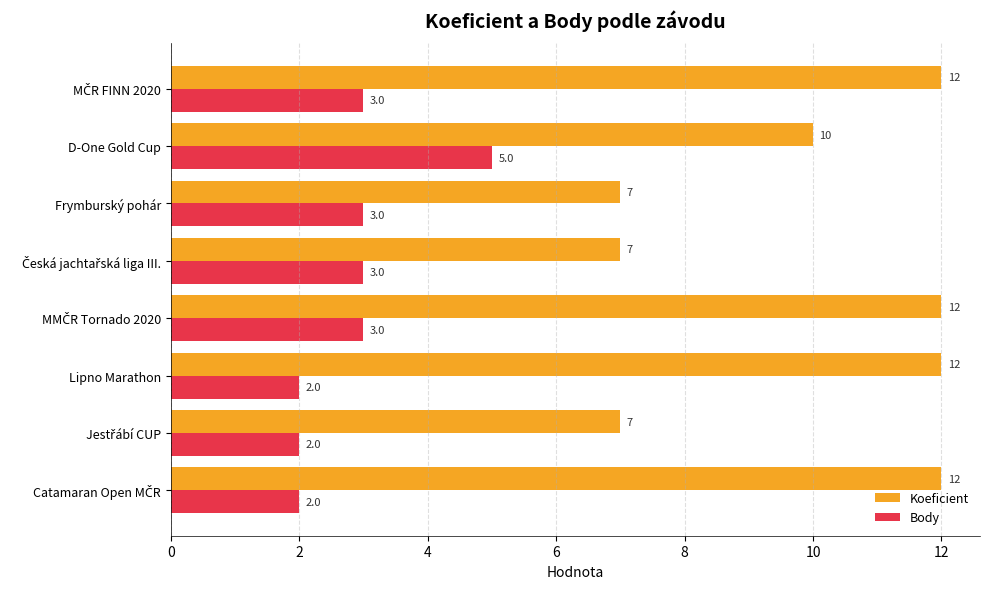

Which series has the widest spread of values?

Koeficient